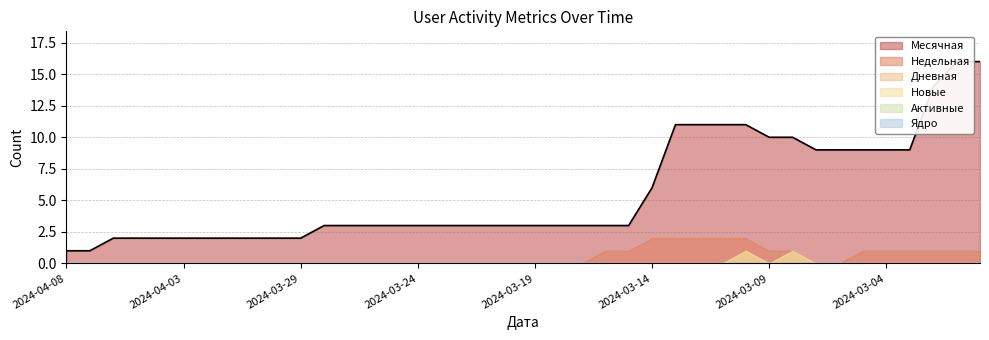

Reading left to right, transcribe all the data shown in this chart.

Месячная: 2024-04-08=1	2024-04-07=1	2024-04-06=2	2024-04-05=2	2024-04-04=2	2024-04-03=2	2024-04-02=2	2024-04-01=2	2024-03-31=2	2024-03-30=2	2024-03-29=2	2024-03-28=3	2024-03-27=3	2024-03-26=3	2024-03-25=3	2024-03-24=3	2024-03-23=3	2024-03-22=3	2024-03-21=3	2024-03-20=3	2024-03-19=3	2024-03-18=3	2024-03-17=3	2024-03-16=3	2024-03-15=3	2024-03-14=6	2024-03-13=11	2024-03-12=11	2024-03-11=11	2024-03-10=11	2024-03-09=10	2024-03-08=10	2024-03-07=9	2024-03-06=9	2024-03-05=9	2024-03-04=9	2024-03-03=9	2024-03-02=14	2024-03-01=16	2024-02-29=16
Недельная: 2024-04-08=0	2024-04-07=0	2024-04-06=0	2024-04-05=0	2024-04-04=0	2024-04-03=0	2024-04-02=0	2024-04-01=0	2024-03-31=0	2024-03-30=0	2024-03-29=0	2024-03-28=0	2024-03-27=0	2024-03-26=0	2024-03-25=0	2024-03-24=0	2024-03-23=0	2024-03-22=0	2024-03-21=0	2024-03-20=0	2024-03-19=0	2024-03-18=0	2024-03-17=0	2024-03-16=1	2024-03-15=1	2024-03-14=2	2024-03-13=2	2024-03-12=2	2024-03-11=2	2024-03-10=2	2024-03-09=1	2024-03-08=1	2024-03-07=0	2024-03-06=0	2024-03-05=1	2024-03-04=1	2024-03-03=1	2024-03-02=1	2024-03-01=1	2024-02-29=1
Дневная: 2024-04-08=0	2024-04-07=0	2024-04-06=0	2024-04-05=0	2024-04-04=0	2024-04-03=0	2024-04-02=0	2024-04-01=0	2024-03-31=0	2024-03-30=0	2024-03-29=0	2024-03-28=0	2024-03-27=0	2024-03-26=0	2024-03-25=0	2024-03-24=0	2024-03-23=0	2024-03-22=0	2024-03-21=0	2024-03-20=0	2024-03-19=0	2024-03-18=0	2024-03-17=0	2024-03-16=0	2024-03-15=0	2024-03-14=0	2024-03-13=0	2024-03-12=0	2024-03-11=0	2024-03-10=1	2024-03-09=0	2024-03-08=1	2024-03-07=0	2024-03-06=0	2024-03-05=0	2024-03-04=0	2024-03-03=0	2024-03-02=0	2024-03-01=0	2024-02-29=0
Новые: 2024-04-08=0	2024-04-07=0	2024-04-06=0	2024-04-05=0	2024-04-04=0	2024-04-03=0	2024-04-02=0	2024-04-01=0	2024-03-31=0	2024-03-30=0	2024-03-29=0	2024-03-28=0	2024-03-27=0	2024-03-26=0	2024-03-25=0	2024-03-24=0	2024-03-23=0	2024-03-22=0	2024-03-21=0	2024-03-20=0	2024-03-19=0	2024-03-18=0	2024-03-17=0	2024-03-16=0	2024-03-15=0	2024-03-14=0	2024-03-13=0	2024-03-12=0	2024-03-11=0	2024-03-10=1	2024-03-09=0	2024-03-08=1	2024-03-07=0	2024-03-06=0	2024-03-05=0	2024-03-04=0	2024-03-03=0	2024-03-02=0	2024-03-01=0	2024-02-29=0
Активные: 2024-04-08=0	2024-04-07=0	2024-04-06=0	2024-04-05=0	2024-04-04=0	2024-04-03=0	2024-04-02=0	2024-04-01=0	2024-03-31=0	2024-03-30=0	2024-03-29=0	2024-03-28=0	2024-03-27=0	2024-03-26=0	2024-03-25=0	2024-03-24=0	2024-03-23=0	2024-03-22=0	2024-03-21=0	2024-03-20=0	2024-03-19=0	2024-03-18=0	2024-03-17=0	2024-03-16=0	2024-03-15=0	2024-03-14=0	2024-03-13=0	2024-03-12=0	2024-03-11=0	2024-03-10=0	2024-03-09=0	2024-03-08=0	2024-03-07=0	2024-03-06=0	2024-03-05=0	2024-03-04=0	2024-03-03=0	2024-03-02=0	2024-03-01=0	2024-02-29=0
Ядро: 2024-04-08=0	2024-04-07=0	2024-04-06=0	2024-04-05=0	2024-04-04=0	2024-04-03=0	2024-04-02=0	2024-04-01=0	2024-03-31=0	2024-03-30=0	2024-03-29=0	2024-03-28=0	2024-03-27=0	2024-03-26=0	2024-03-25=0	2024-03-24=0	2024-03-23=0	2024-03-22=0	2024-03-21=0	2024-03-20=0	2024-03-19=0	2024-03-18=0	2024-03-17=0	2024-03-16=0	2024-03-15=0	2024-03-14=0	2024-03-13=0	2024-03-12=0	2024-03-11=0	2024-03-10=0	2024-03-09=0	2024-03-08=0	2024-03-07=0	2024-03-06=0	2024-03-05=0	2024-03-04=0	2024-03-03=0	2024-03-02=0	2024-03-01=0	2024-02-29=0